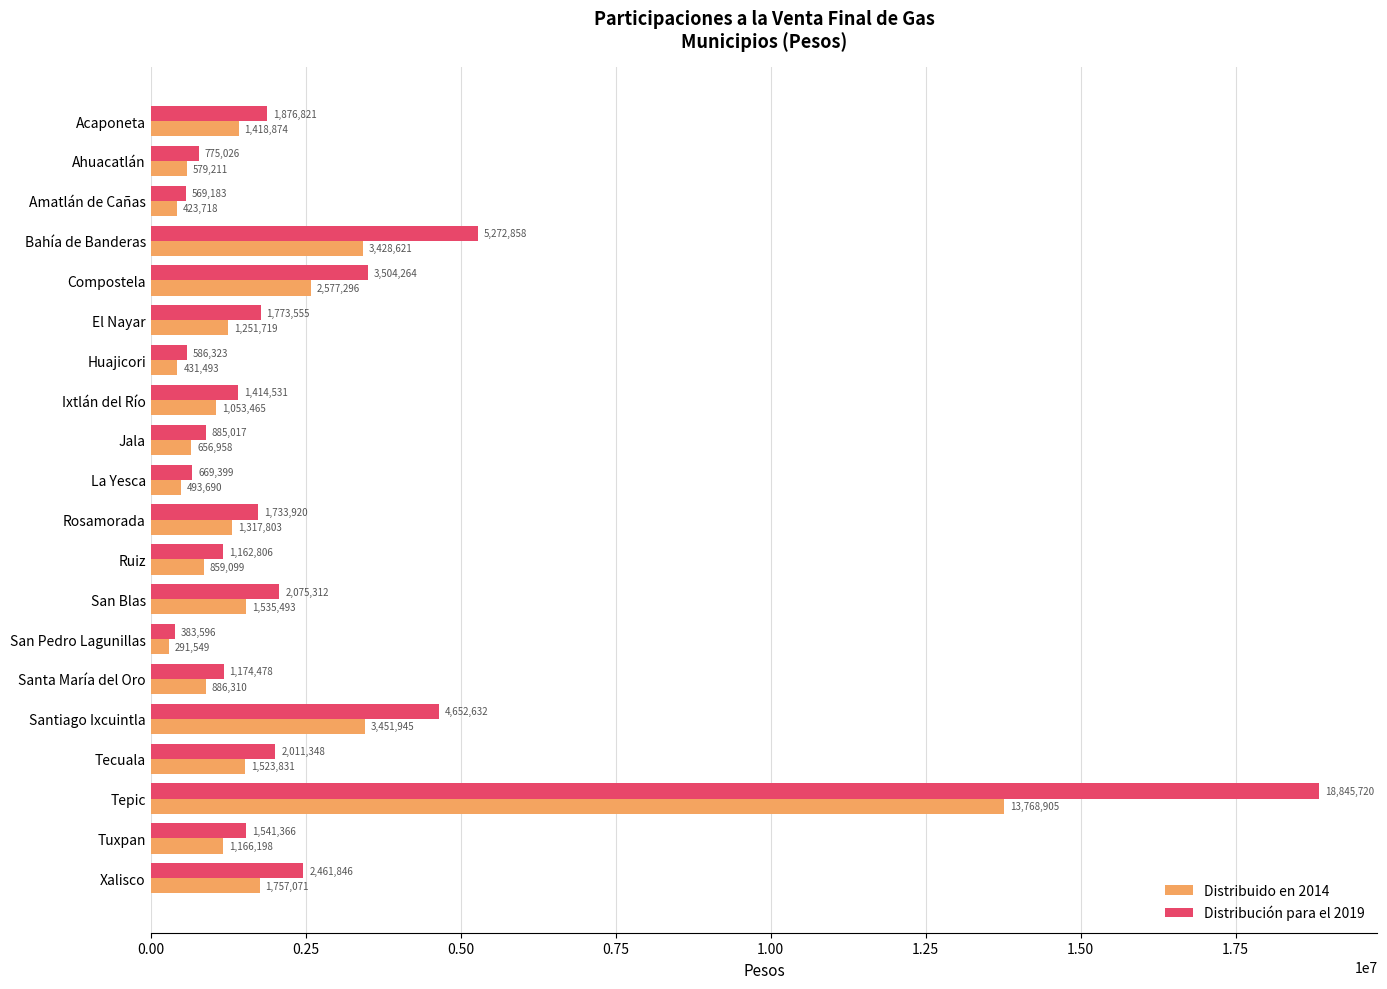

At Rosamorada, list the series in order from largest to smallest.

Distribución para el 2019, Distribuido en 2014